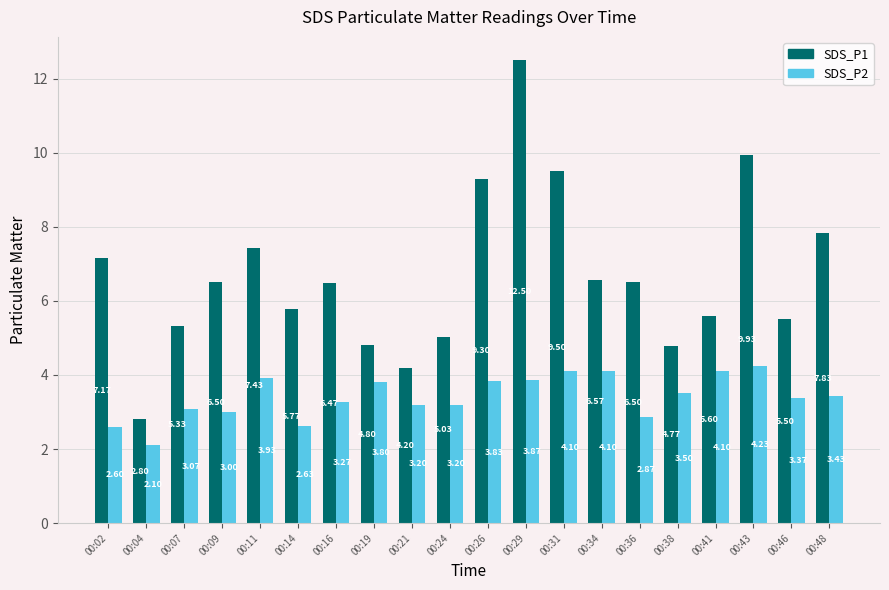

What is the average value of the SDS_P1 series?

6.7